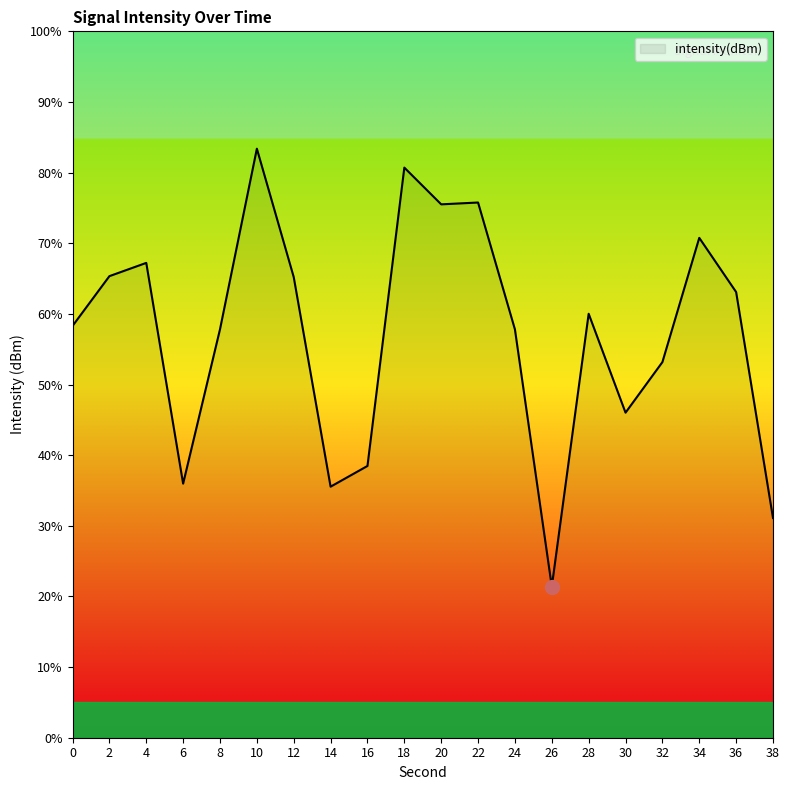

The value at 22 is 75.8. True or false?

True